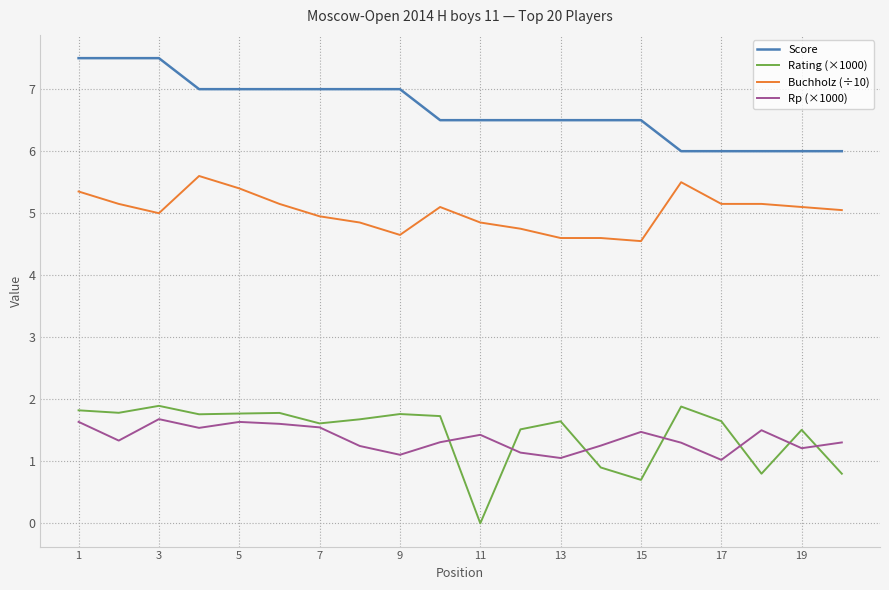

Which series has the largest range (max minus min)?

Rating (×1000)